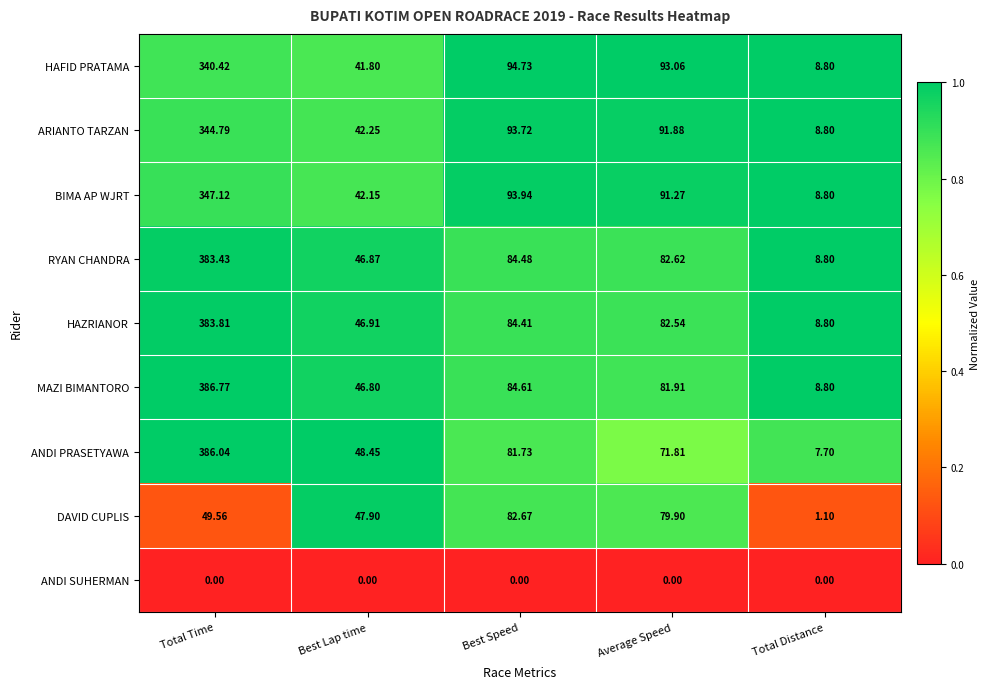

What is the total value across all series at Best Speed?

700.3